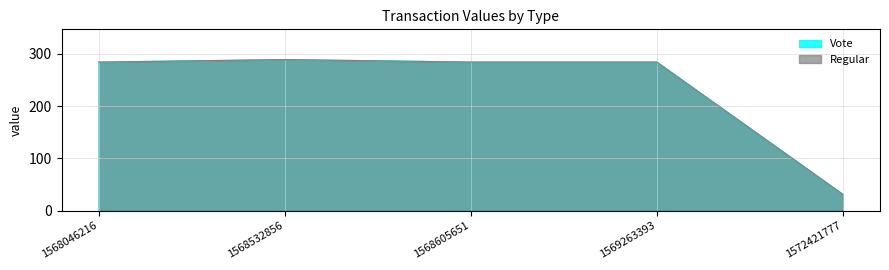

What is the value of the Vote point at the 1st from the left?

283.9